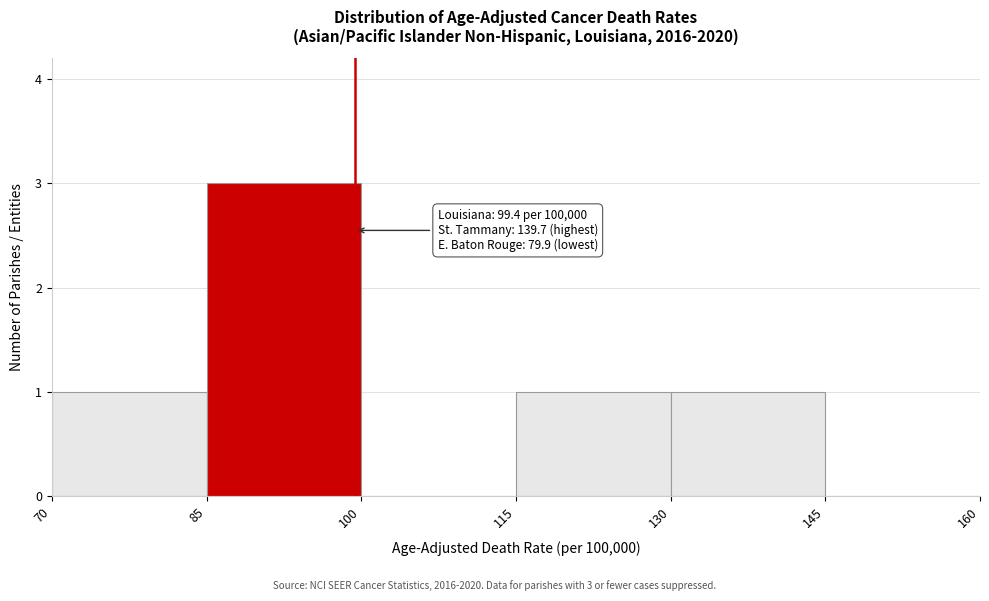

Over which range of the x-axis is the bar tallest?

85 to 100